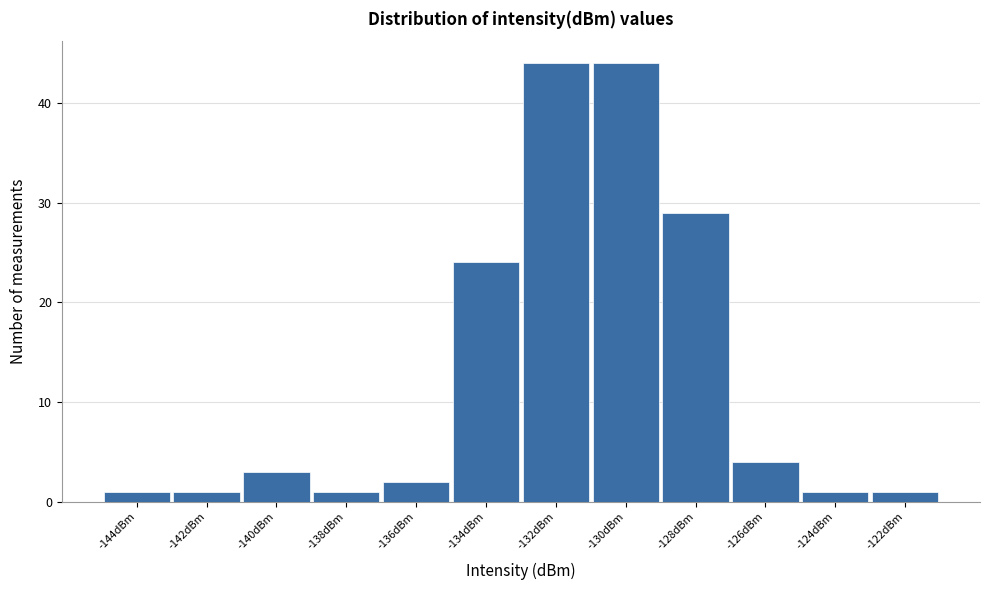

Reading right to left, what are all the values shown in this chart?

1	1	4	29	44	44	24	2	1	3	1	1